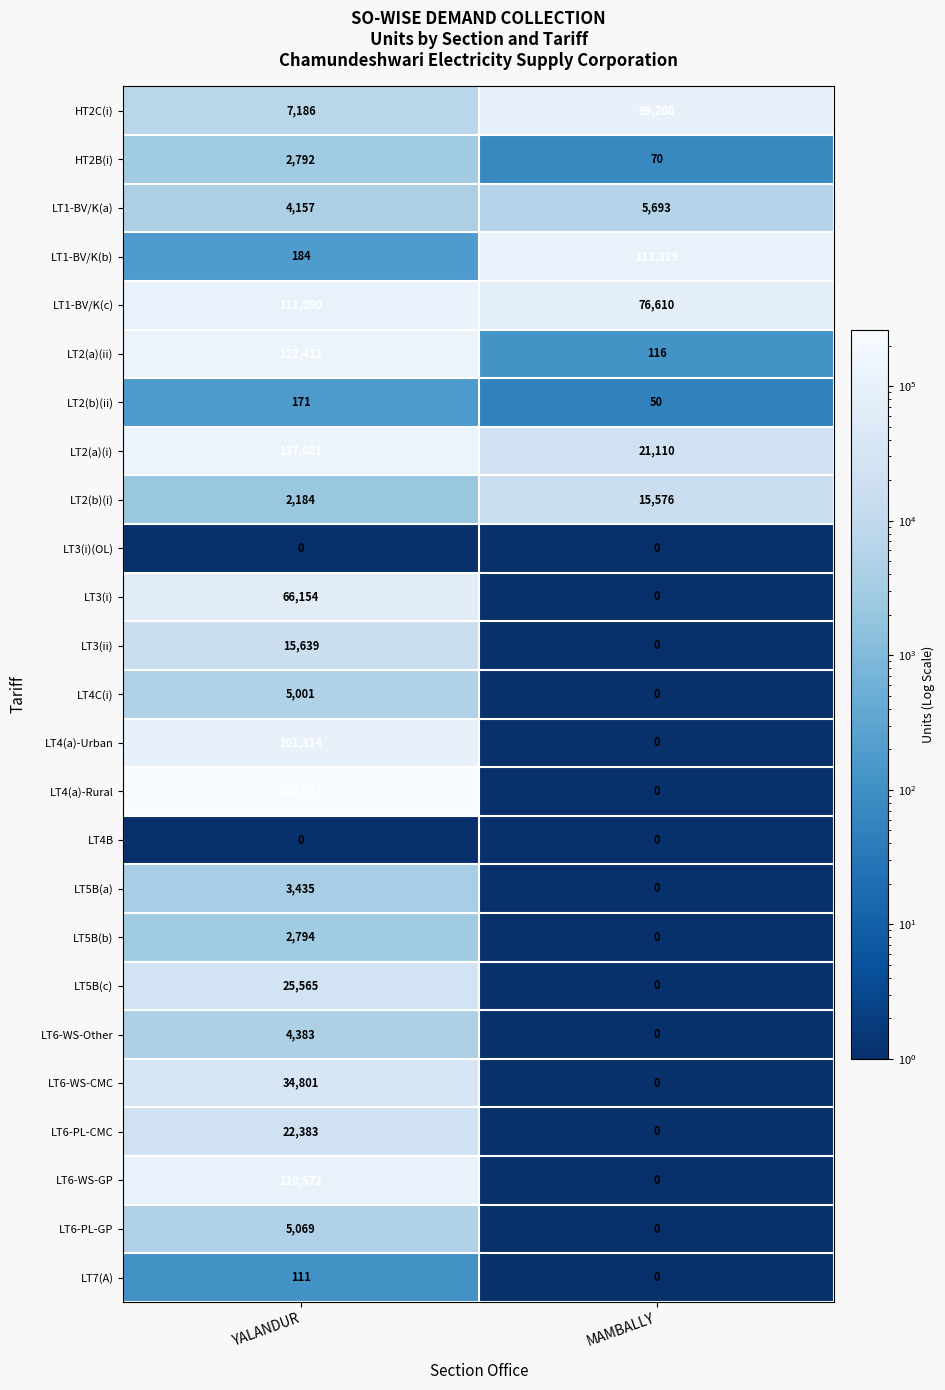

Where is LT5B(c) nearest to the value 12782?

MAMBALLY